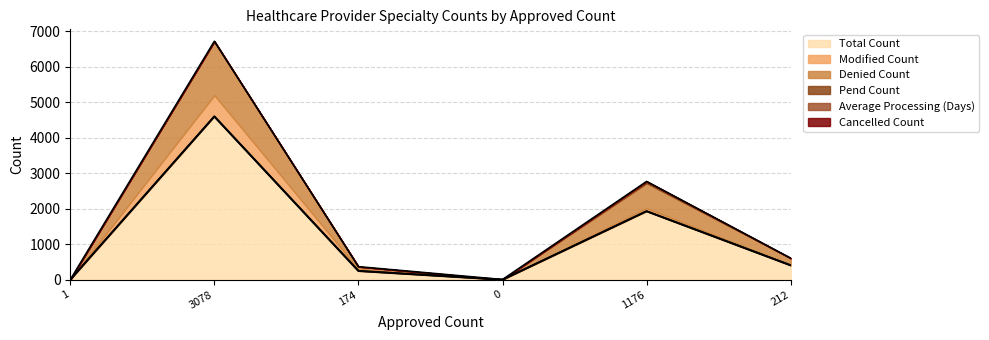

Which category has the highest value across all series?

3078